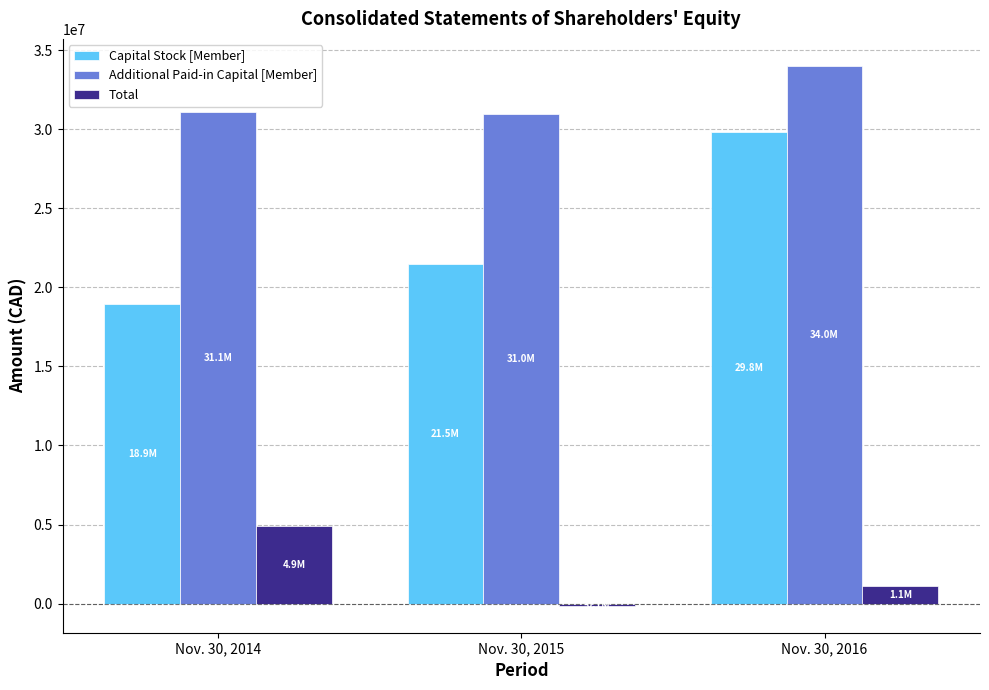

What is the sum of the Capital Stock [Member] values at Nov. 30, 2015 and Nov. 30, 2016?

51312033